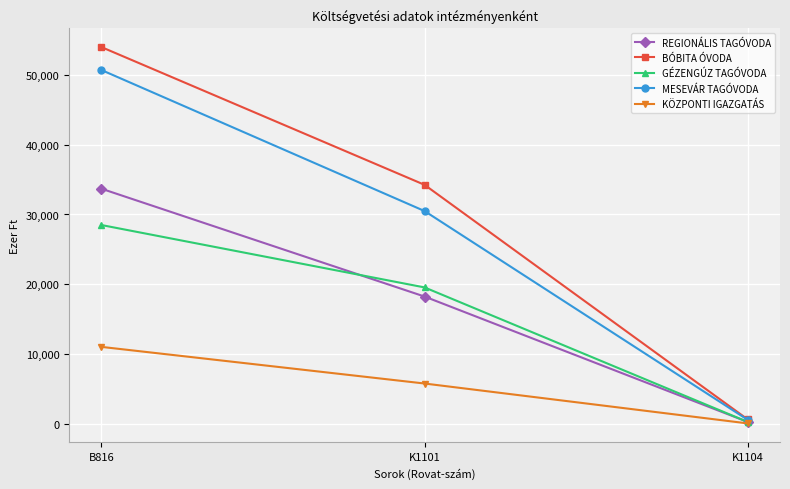

Is the value of REGIONÁLIS TAGÓVODA at K1101 greater than the value of MESEVÁR TAGÓVODA at B816?

No